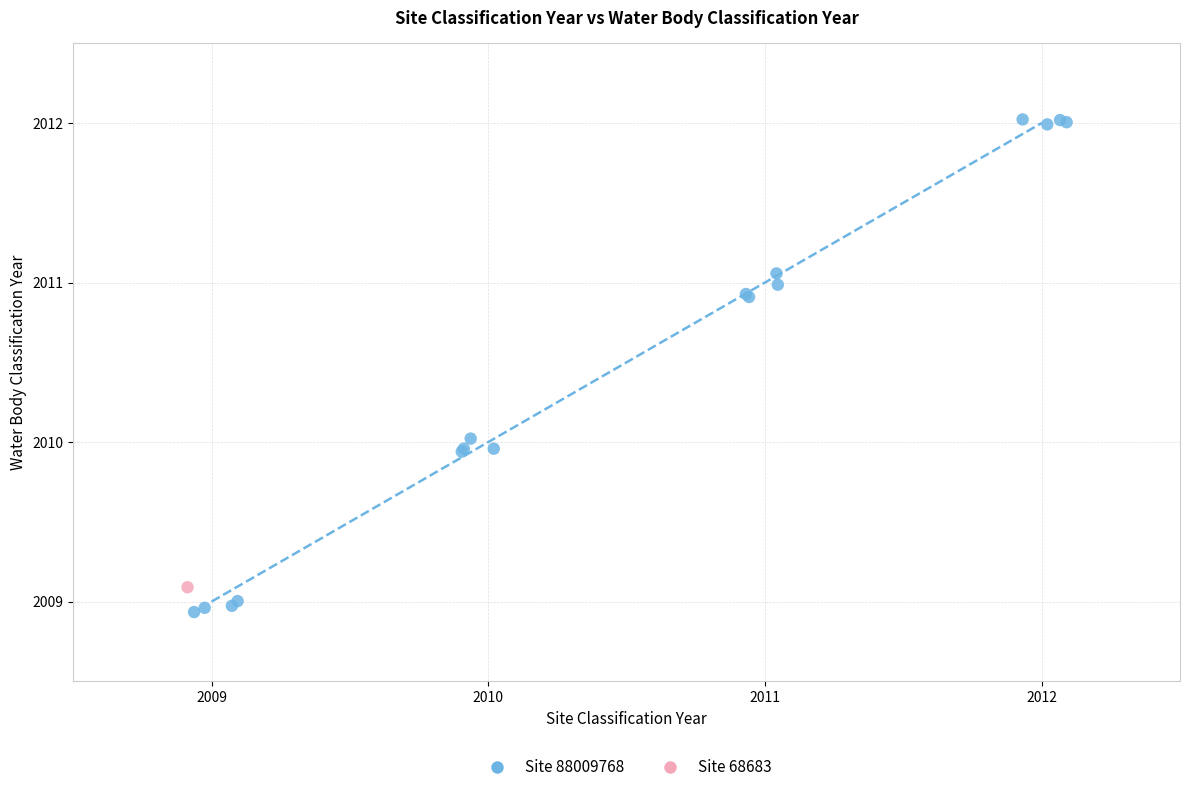

What are all the series names shown in the legend?

Site 88009768, Site 68683